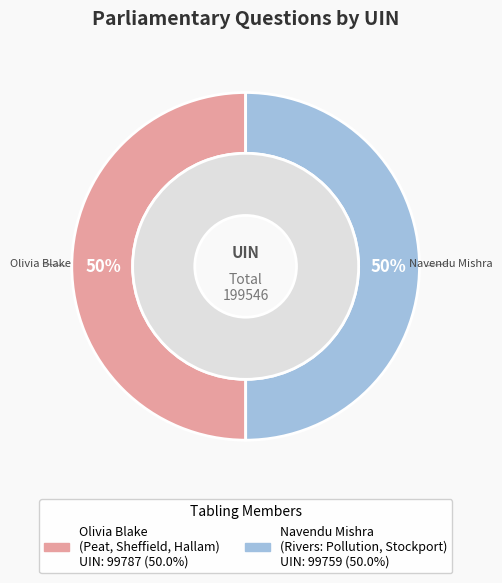

Rank the categories by value from lowest to highest.

Navendu Mishra (99759), Olivia Blake (99787)